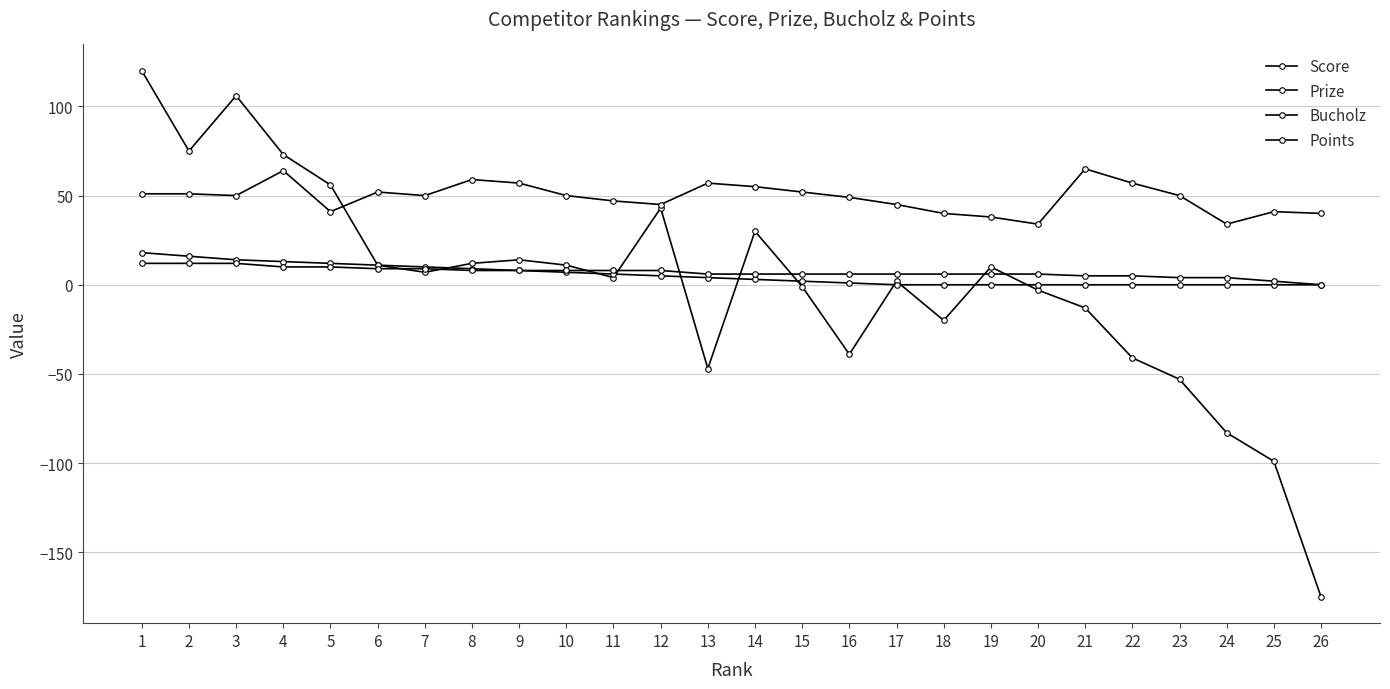

Count the number of data series in this chart.

4